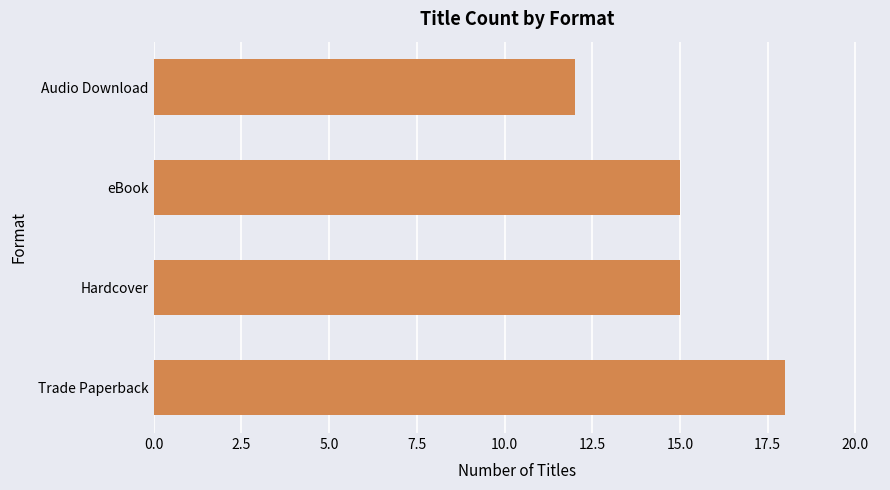

The value at Audio Download is 12. True or false?

True